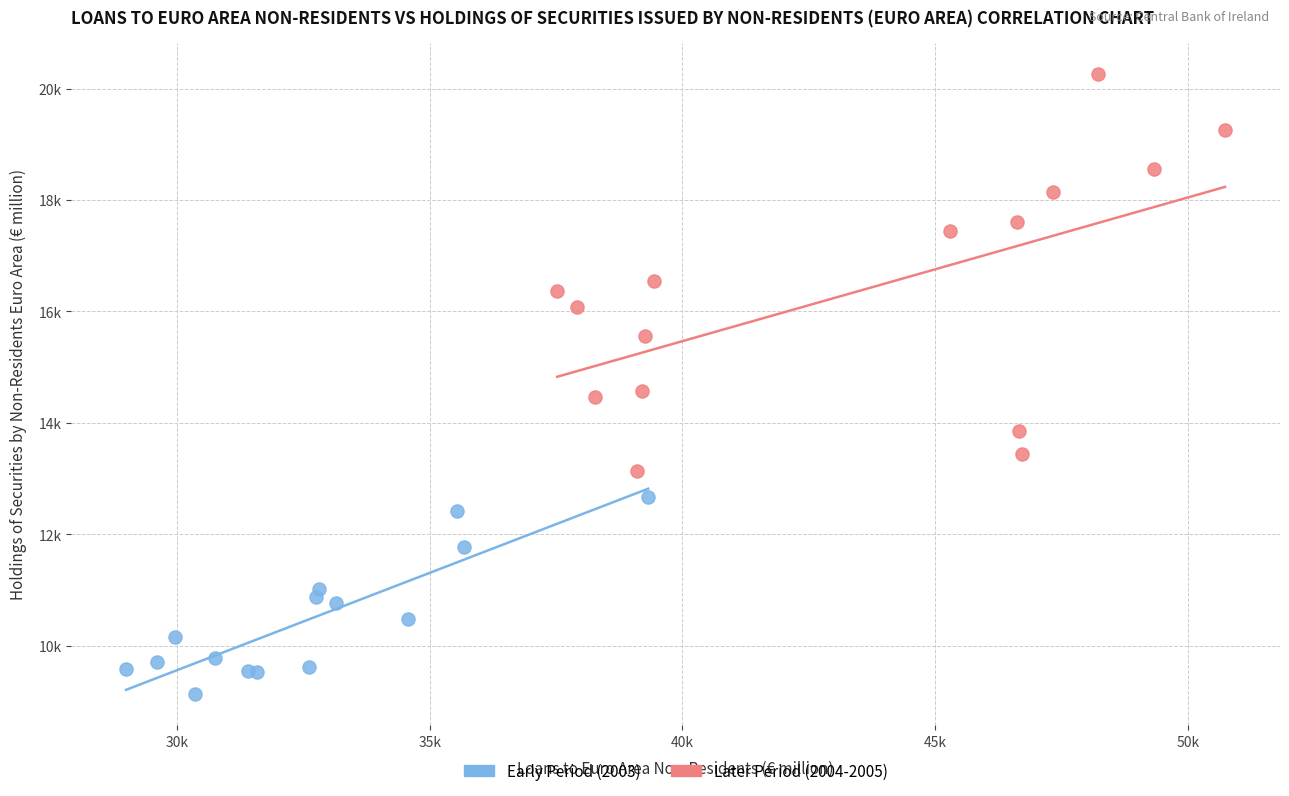

What are all the series names shown in the legend?

Early Period (2003), Later Period (2004-2005)